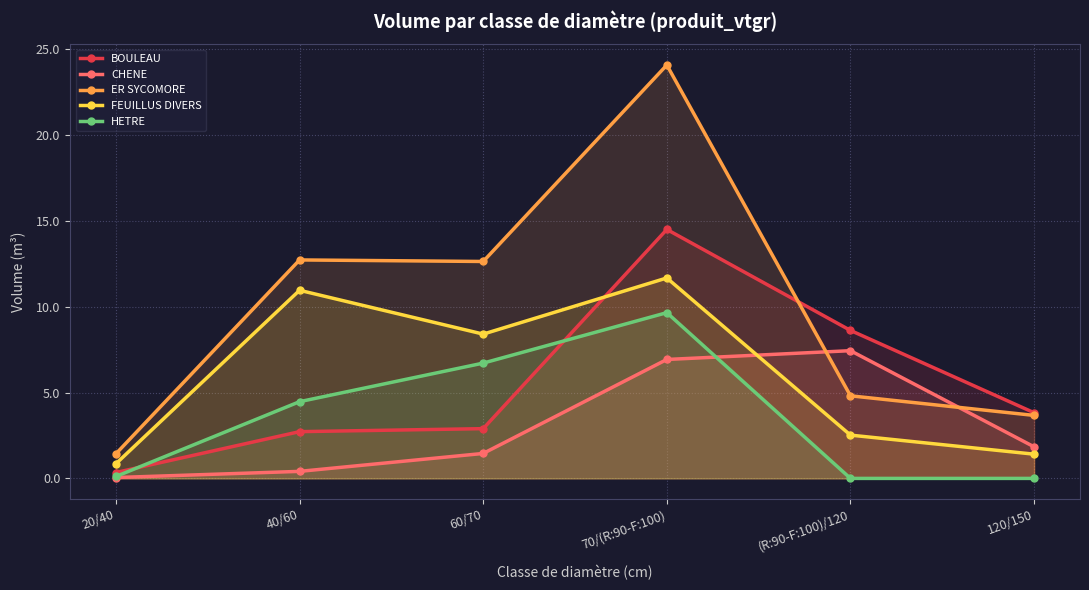

True or false: CHENE has a value of 1.5 at 60/70.

True